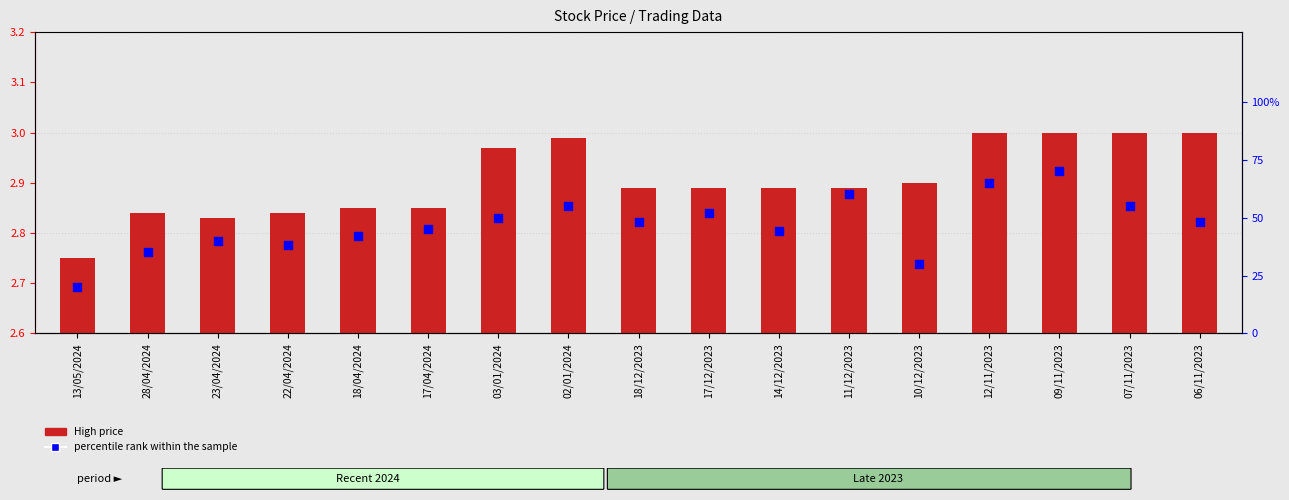

At which category is the sum across all series the highest?

09/11/2023